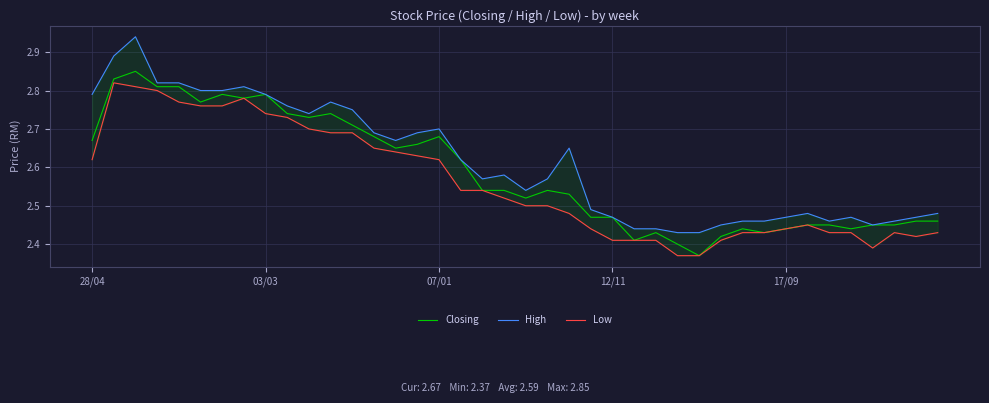

Reading right to left, what are all the values shown in this chart?

Closing: 2.5	2.5	2.5	2.5	2.4	2.5	2.5	2.4	2.4	2.4	2.4	2.4	2.4	2.4	2.4	2.5	2.5	2.5	2.5	2.5	2.5	2.5	2.6	2.7	2.7	2.6	2.7	2.7	2.7	2.7	2.7	2.8	2.8	2.8	2.8	2.8	2.8	2.9	2.8	2.7
High: 2.5	2.5	2.5	2.5	2.5	2.5	2.5	2.5	2.5	2.5	2.5	2.4	2.4	2.4	2.4	2.5	2.5	2.6	2.6	2.5	2.6	2.6	2.6	2.7	2.7	2.7	2.7	2.8	2.8	2.7	2.8	2.8	2.8	2.8	2.8	2.8	2.8	2.9	2.9	2.8
Low: 2.4	2.4	2.4	2.4	2.4	2.4	2.5	2.4	2.4	2.4	2.4	2.4	2.4	2.4	2.4	2.4	2.4	2.5	2.5	2.5	2.5	2.5	2.5	2.6	2.6	2.6	2.6	2.7	2.7	2.7	2.7	2.7	2.8	2.8	2.8	2.8	2.8	2.8	2.8	2.6